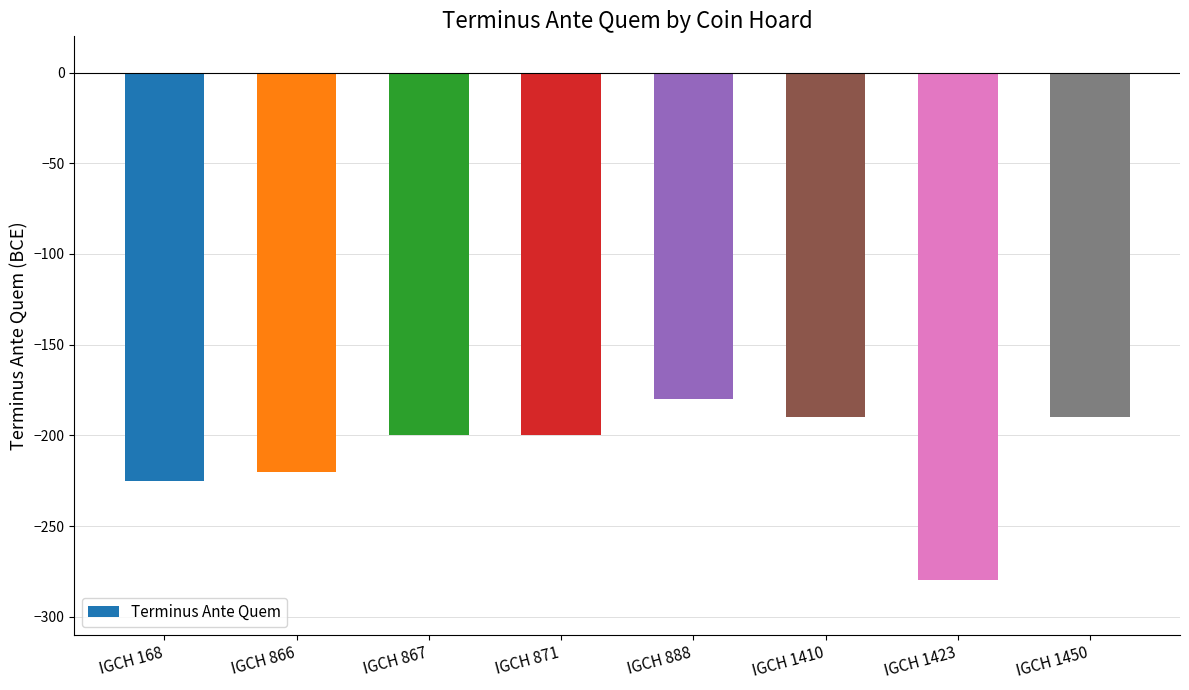

What value does the data have at IGCH 1410, to the nearest 50?

-200